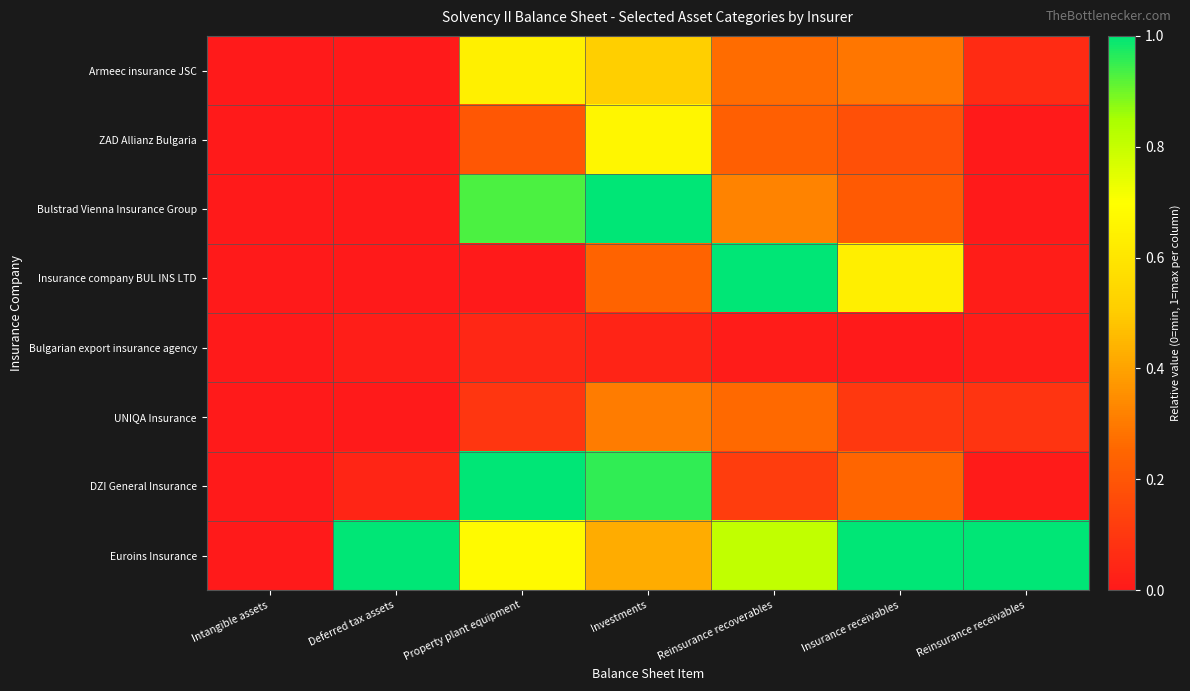

At which category does the chart reach its minimum across all series?

Intangible assets